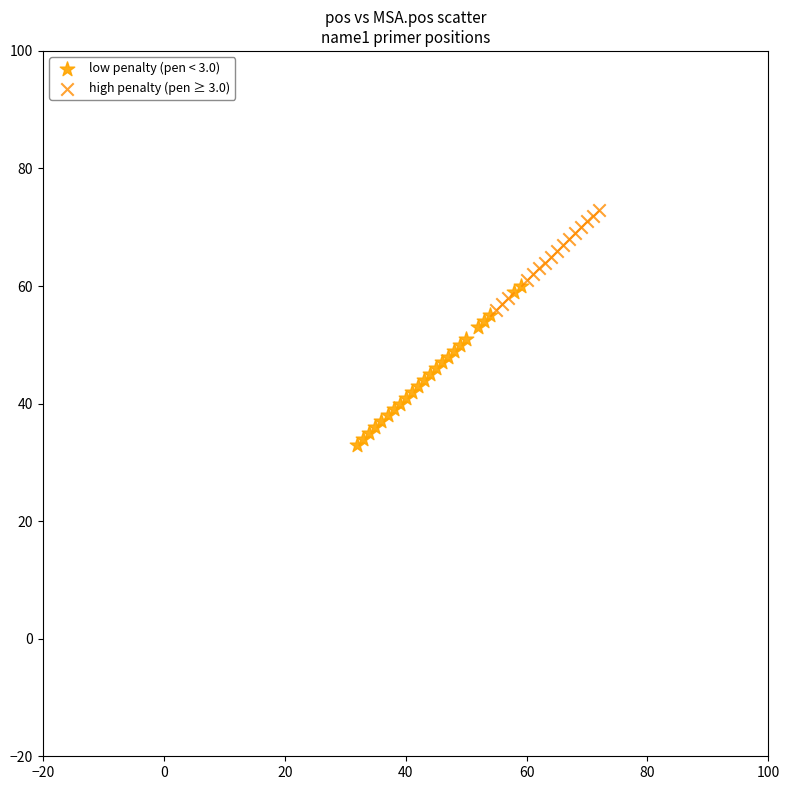

Which series contains the lowest Y value?

low penalty (pen < 3.0)